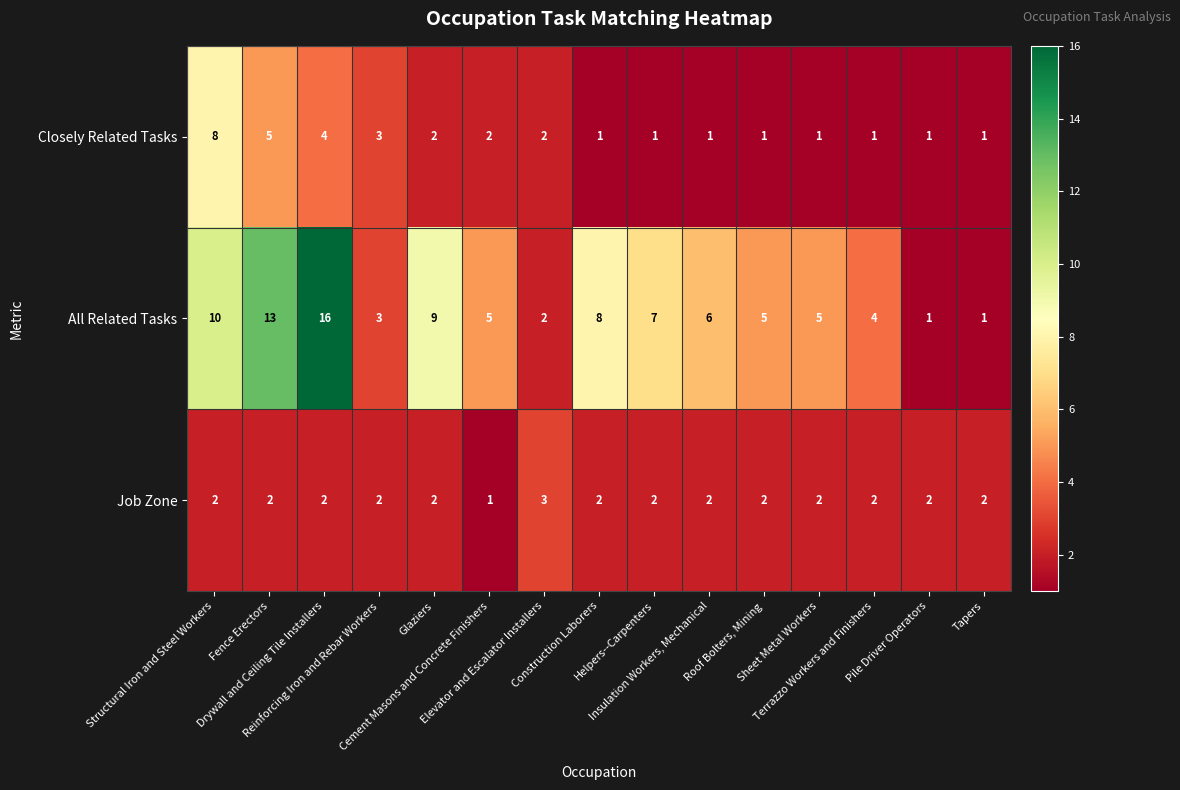

List the series in order of their peak value, lowest first.

Job Zone, Closely Related Tasks, All Related Tasks